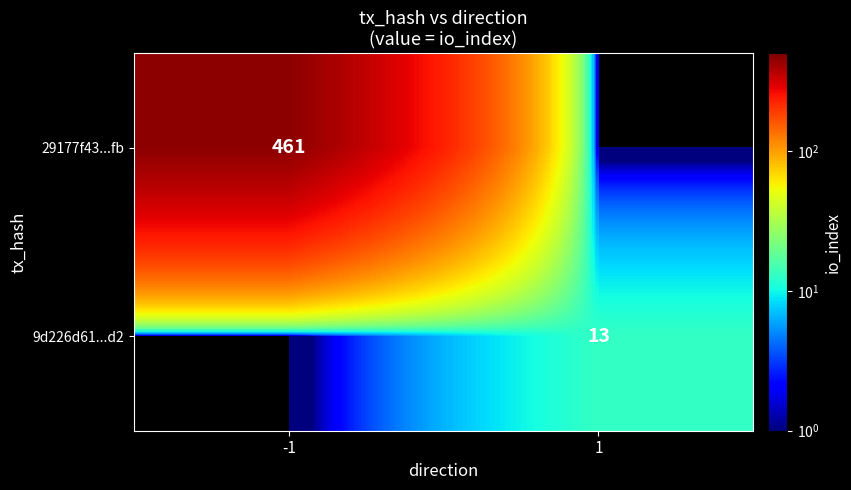

The value of 29177f43...fb at -1 is 252. True or false?

False